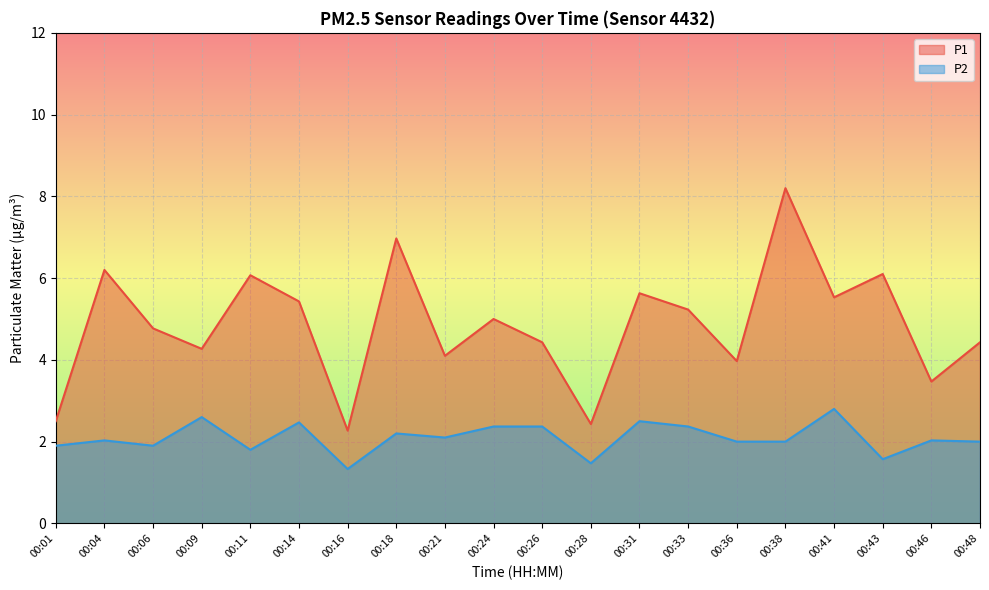

True or false: P2 and P1 cross at least once.

False